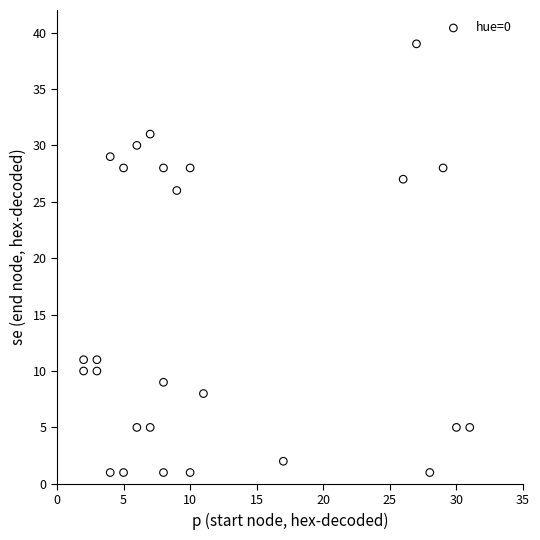

What Y value in the scatter plot is closest to 20?

26